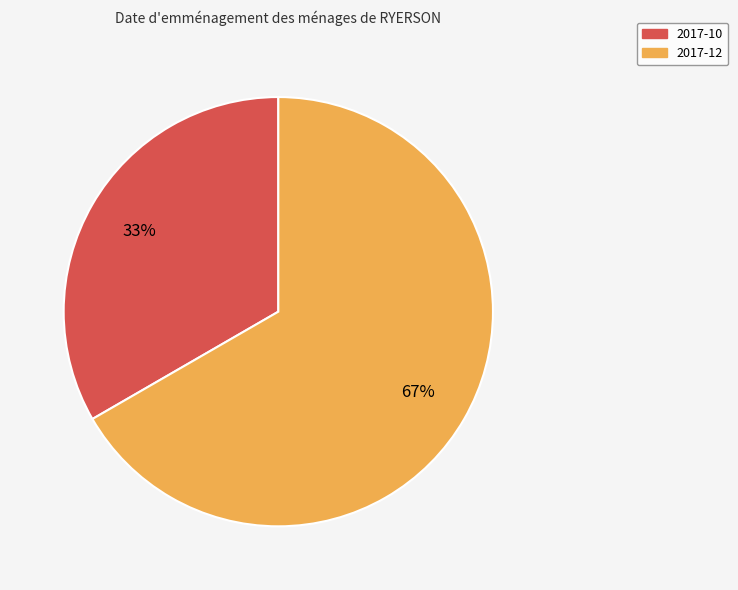

Combined, do 2017-12 and 2017-10 account for over 50%?

Yes